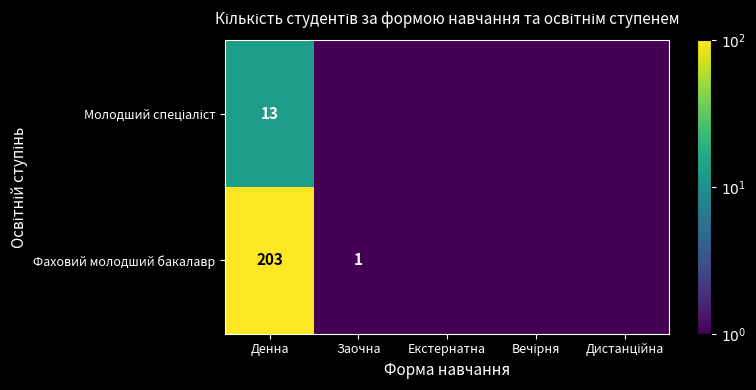

The value of Фаховий молодший бакалавр at Заочна is 1.0. True or false?

True